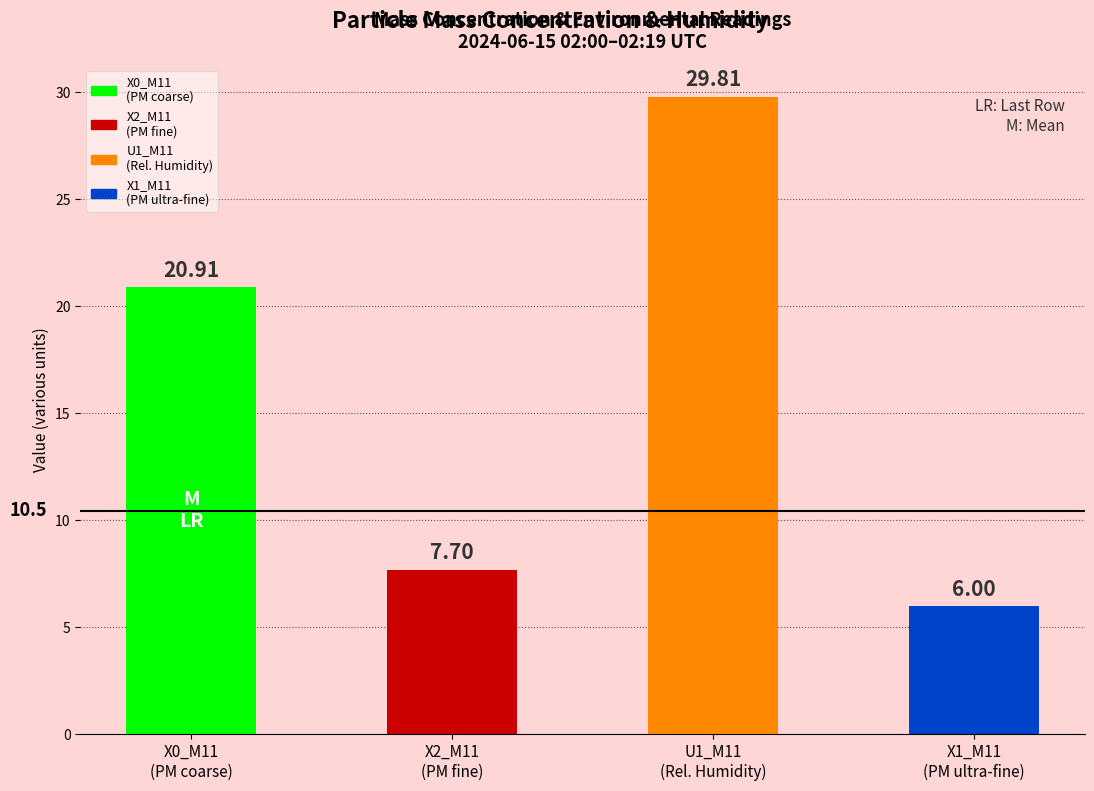

What is the sum of all values?

64.4